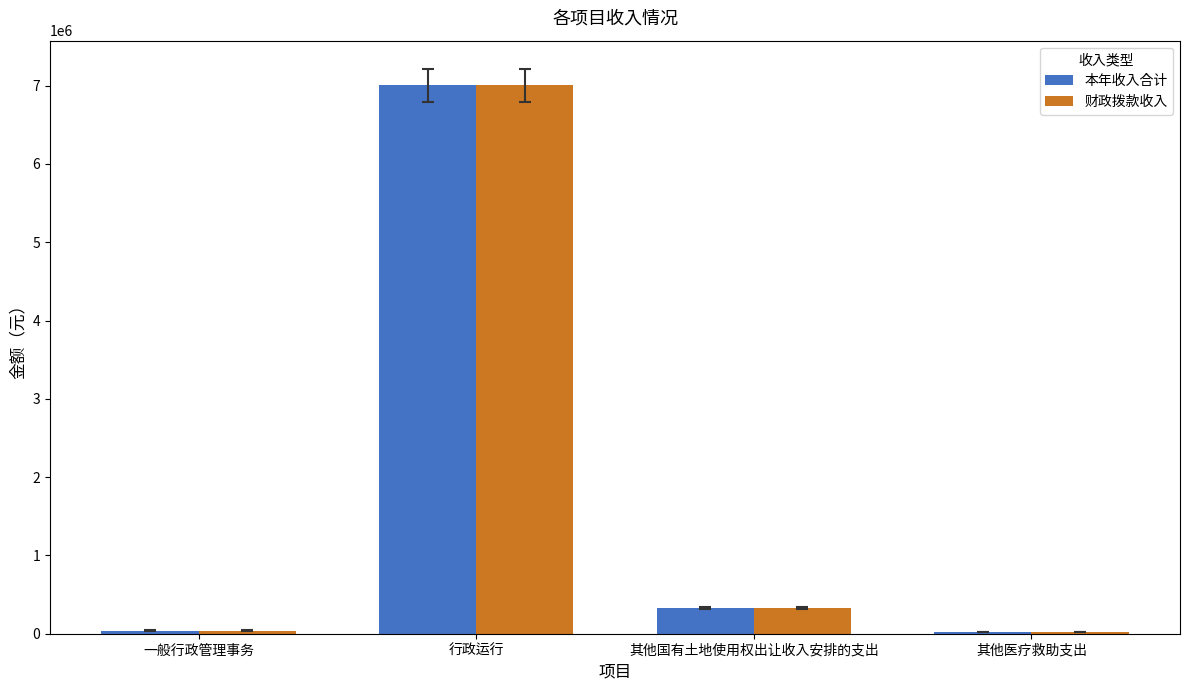

What are all the series names shown in the legend?

本年收入合计, 财政拨款收入